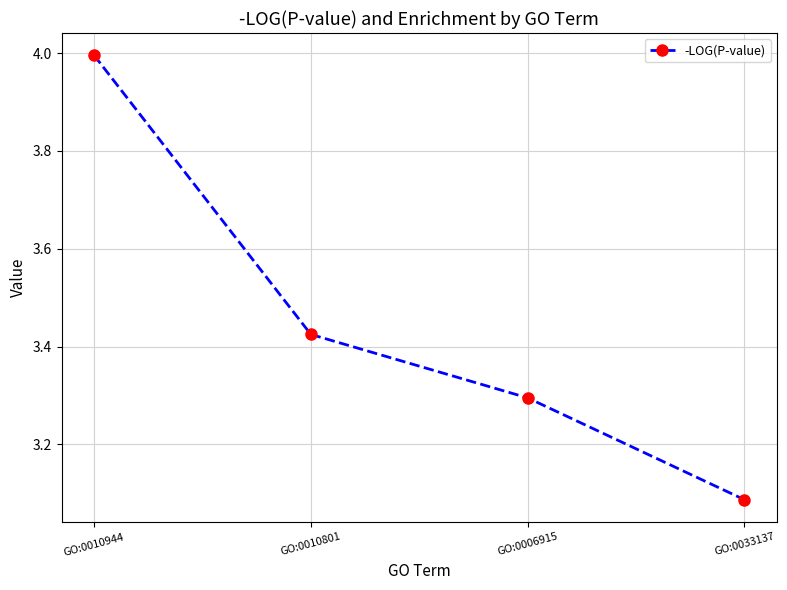

Which has a higher value, GO:0010801 or GO:0033137?

GO:0010801